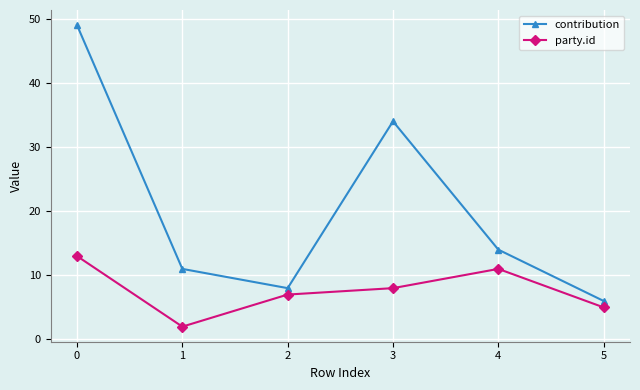

How many series are shown in this chart?

2